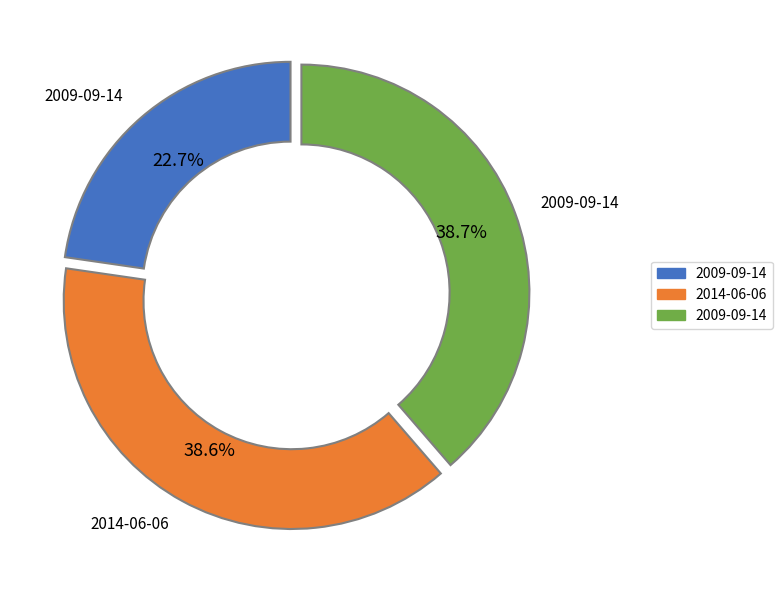

Does any single category account for the majority?

No